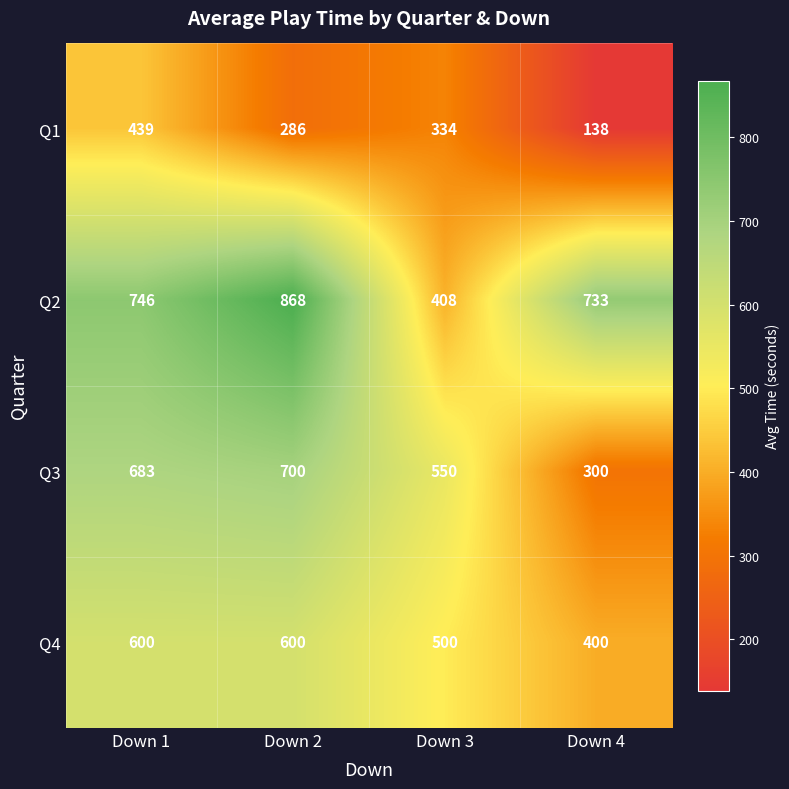

Which series has the largest total across all categories?

Q2